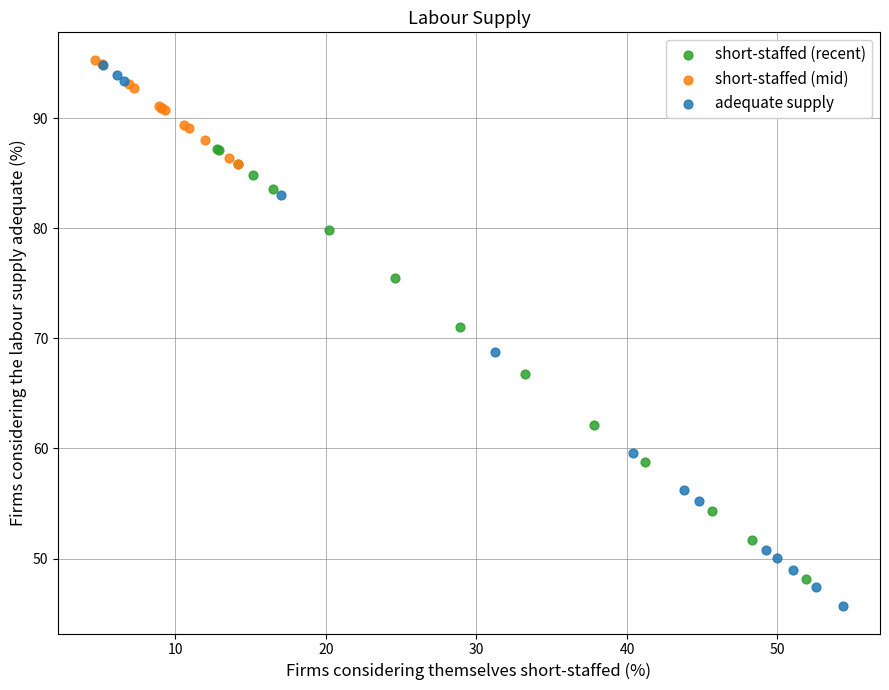

Which series has the largest Y range (max minus min)?

adequate supply